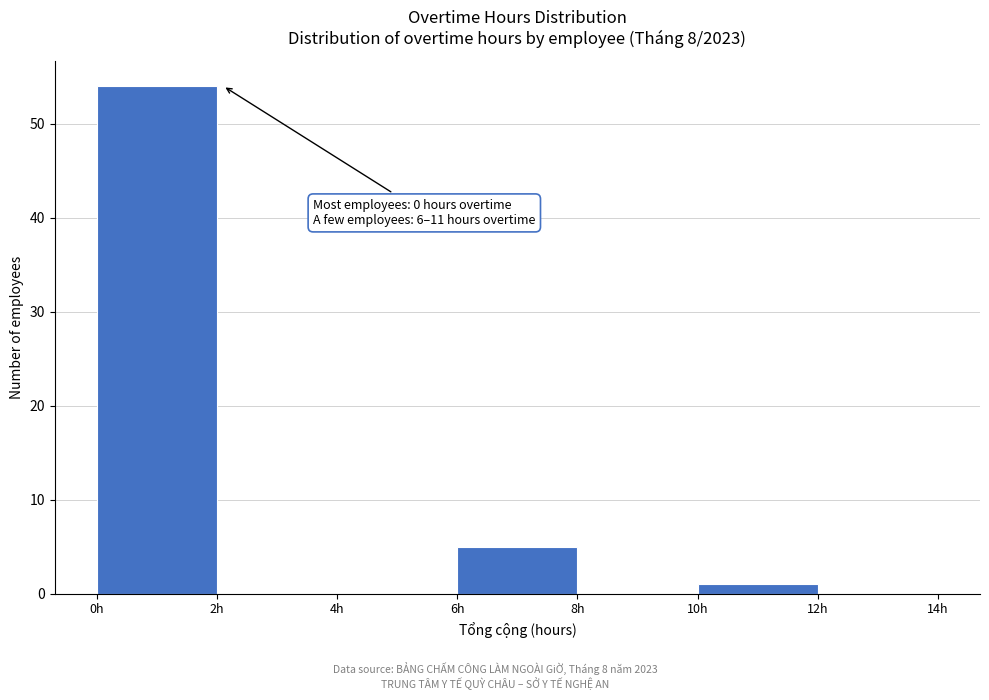

Which range on the x-axis has the tallest bar?

0 to 2